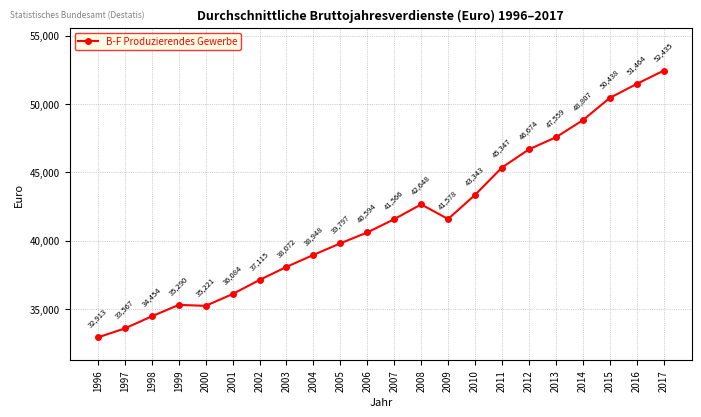

List the labels in order of value, smallest first.

1996, 1997, 1998, 2000, 1999, 2001, 2002, 2003, 2004, 2005, 2006, 2007, 2009, 2008, 2010, 2011, 2012, 2013, 2014, 2015, 2016, 2017